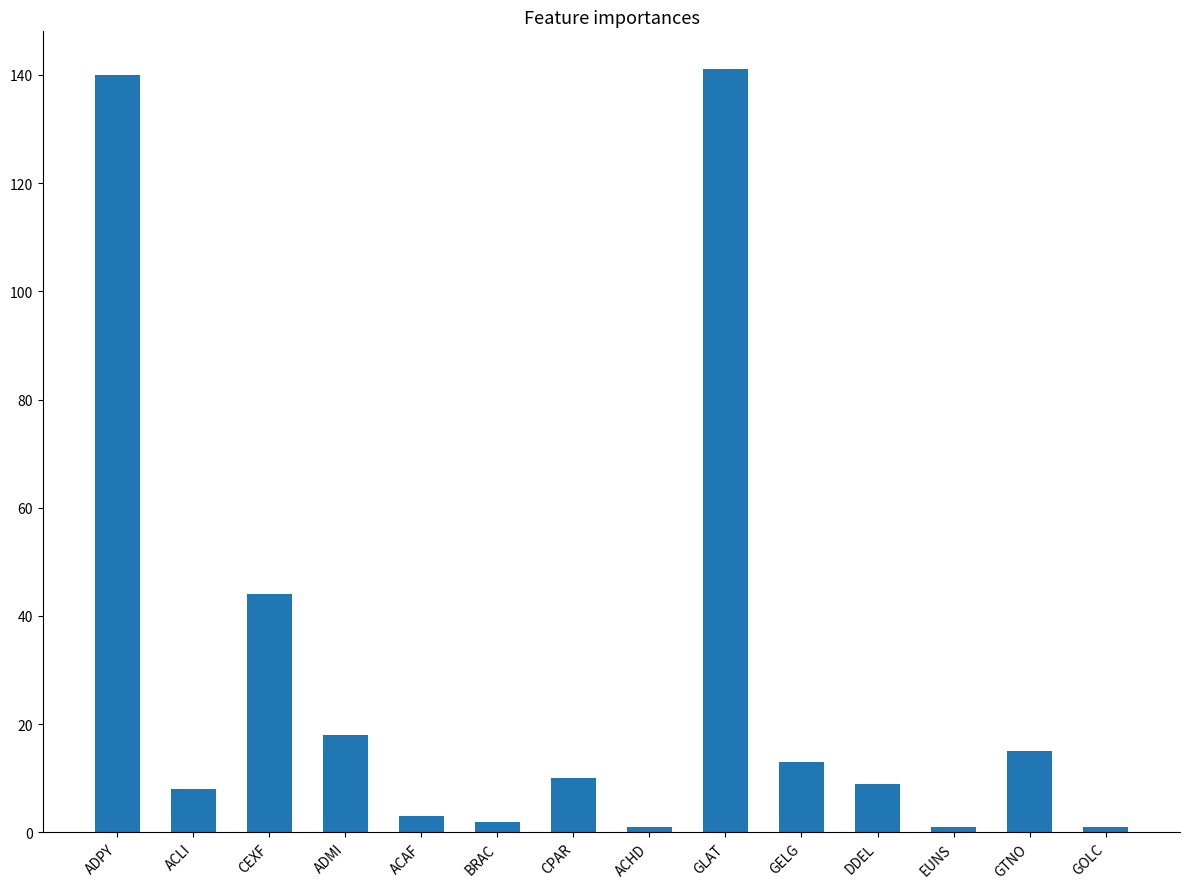

Where is the data nearest to the value 71?

CEXF